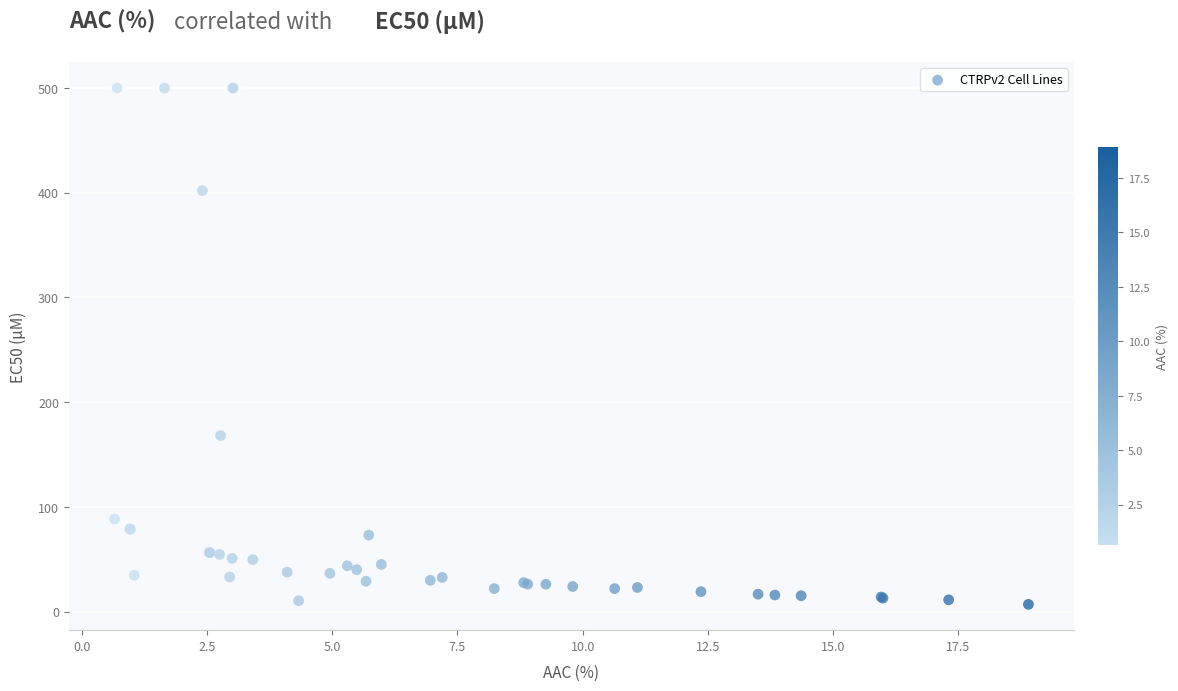

What Y value in the scatter plot is closest to 253?

168.0